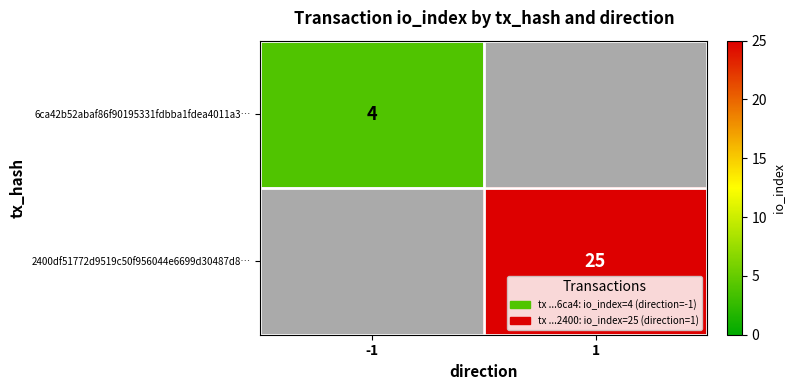

The value of 2400df51772d9519c50f956044e6699d30487d8… at 1 is 25. True or false?

True